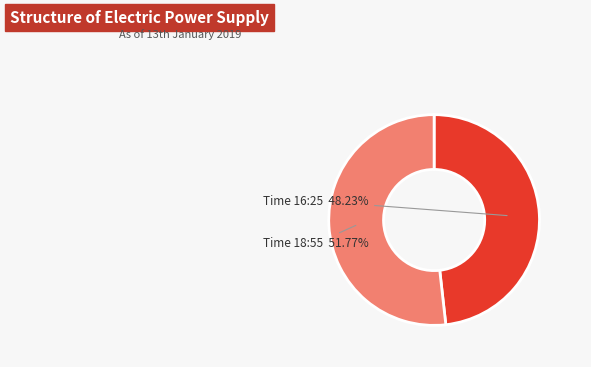

Is there a majority slice in this chart?

Yes